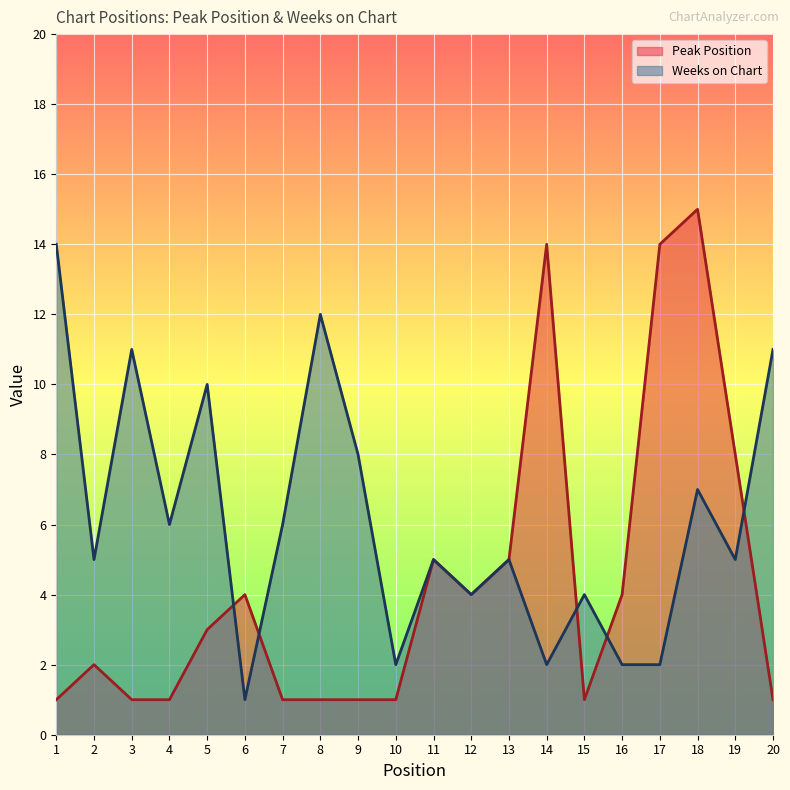

How many lines are shown in the chart?

2